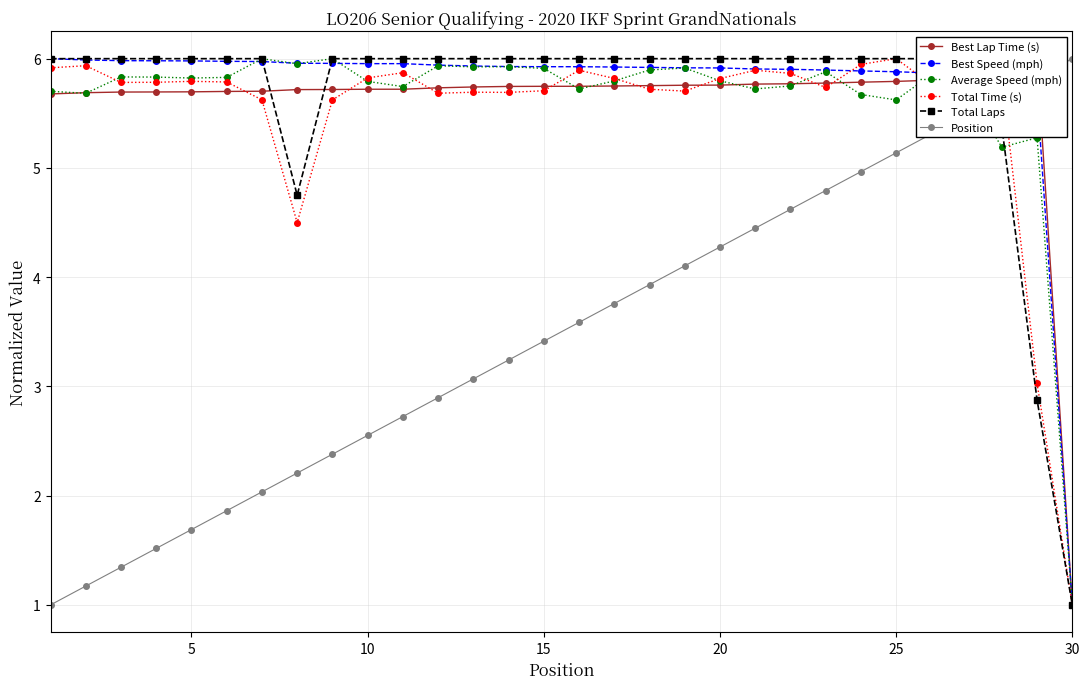

Which series has the largest total across all categories?

Best Speed (mph)